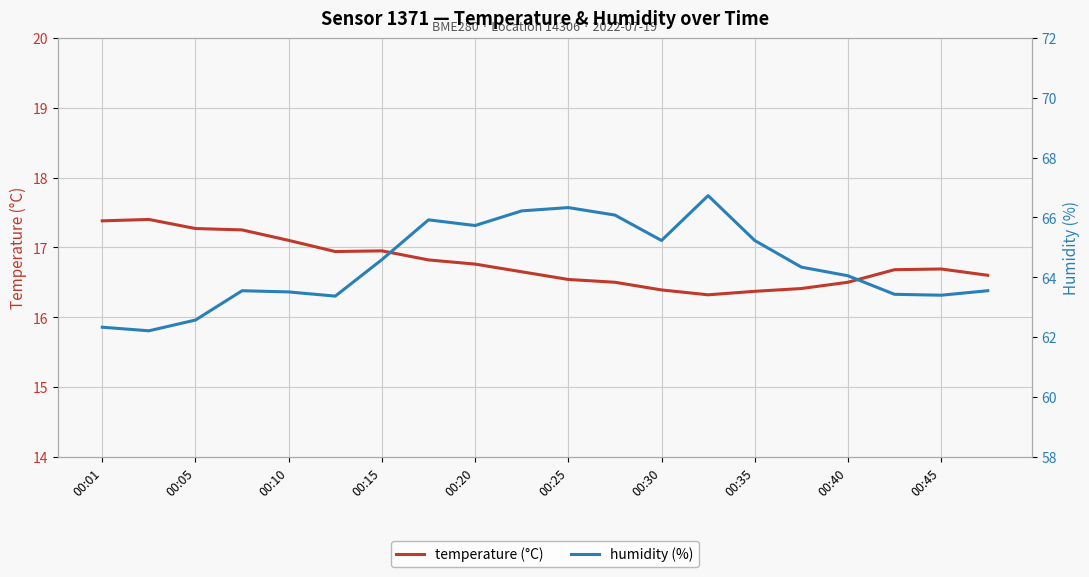

How many data points does each series have?

20